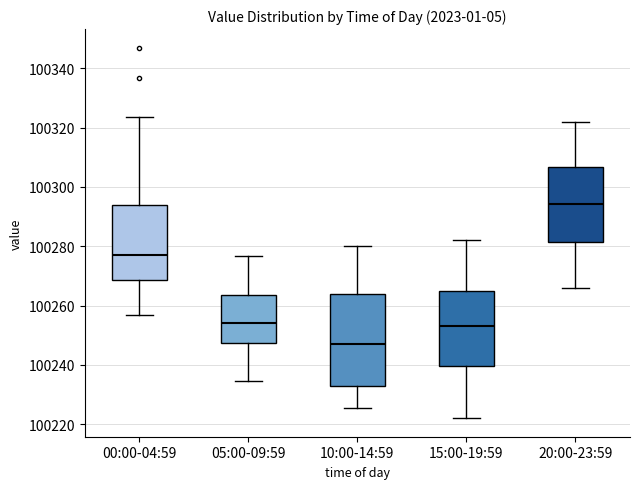

Reading left to right, read every box against the y-axis: the position of its median line, the range the box covers, and the ends of its whiskers. The values are not printed on the chart, so give them approximately, as read against the axis.

00:00-04:59: median 100278, box 100268 to 100294, whiskers 100256 to 100324
05:00-09:59: median 100254, box 100248 to 100264, whiskers 100234 to 100276
10:00-14:59: median 100246, box 100232 to 100264, whiskers 100226 to 100280
15:00-19:59: median 100254, box 100240 to 100264, whiskers 100222 to 100282
20:00-23:59: median 100294, box 100282 to 100306, whiskers 100266 to 100322